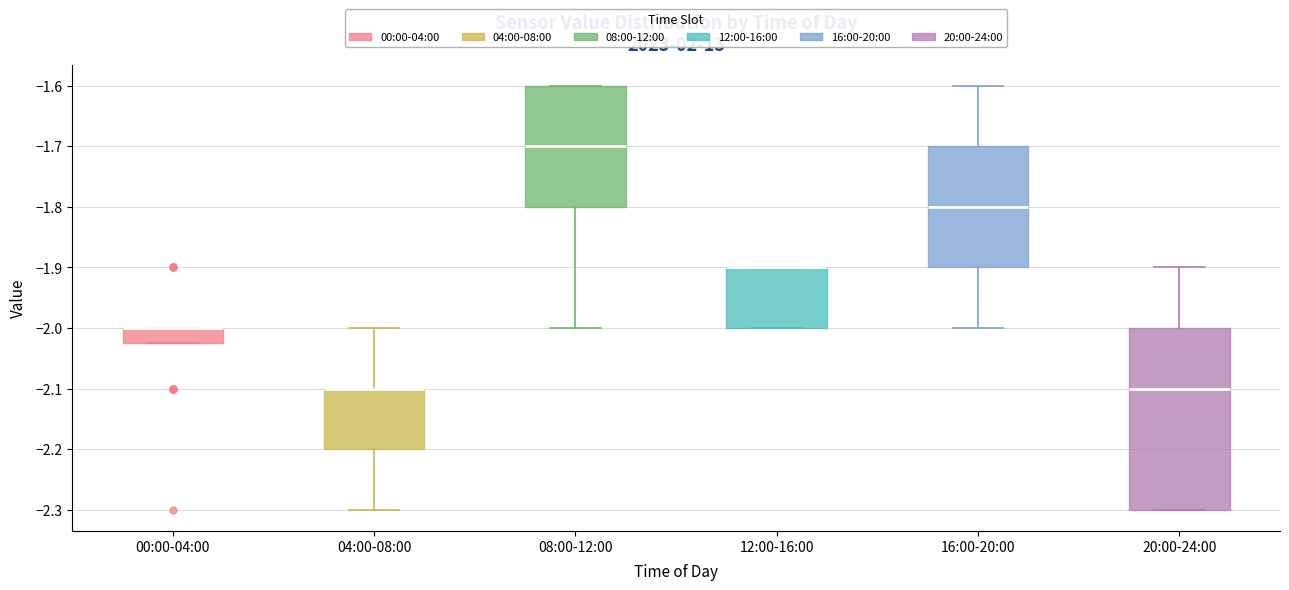

Comparing the boxes themselves (not the whiskers), which one is the tallest?

20:00-24:00